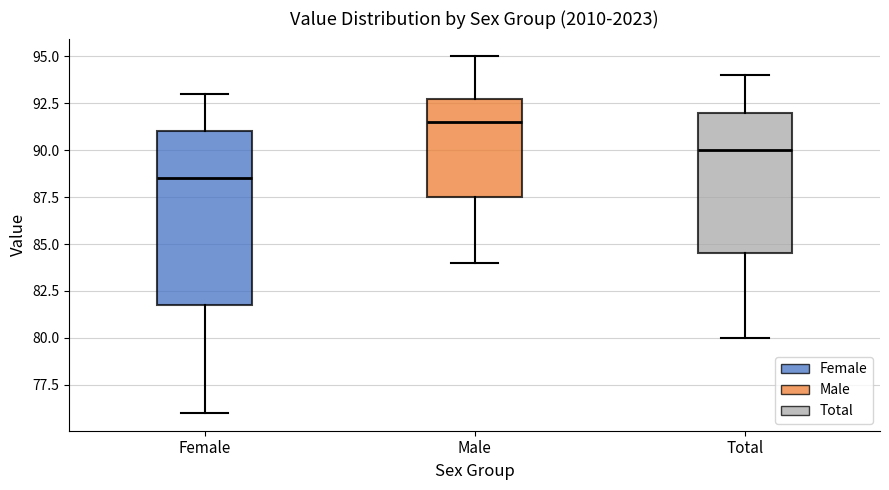

Reading left to right, read every box against the y-axis: the position of its median line, the range the box covers, and the ends of its whiskers. The values are not printed on the chart, so give them approximately, as read against the axis.

Female: median 88.5, box 82.0 to 91.0, whiskers 76.0 to 93.0
Male: median 91.5, box 87.5 to 93.0, whiskers 84.0 to 95.0
Total: median 90.0, box 84.5 to 92.0, whiskers 80.0 to 94.0